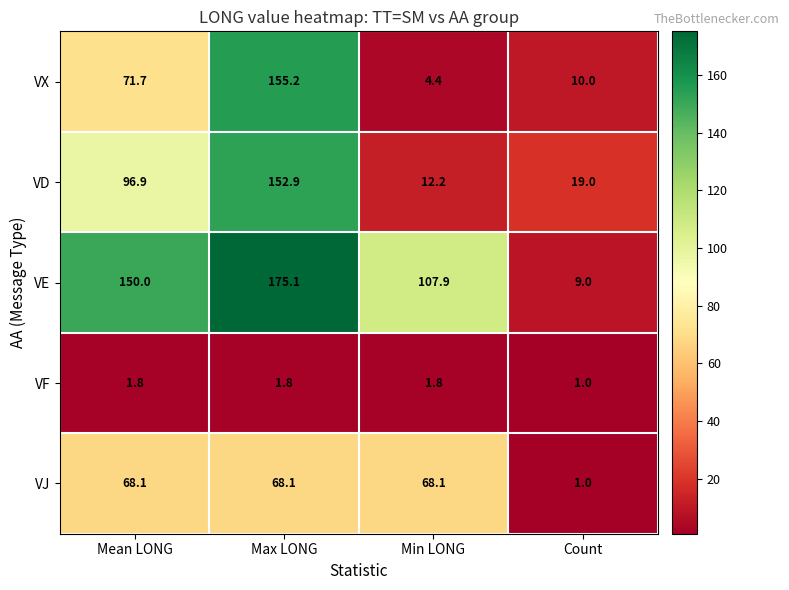

What is the maximum value shown in the chart?

175.1